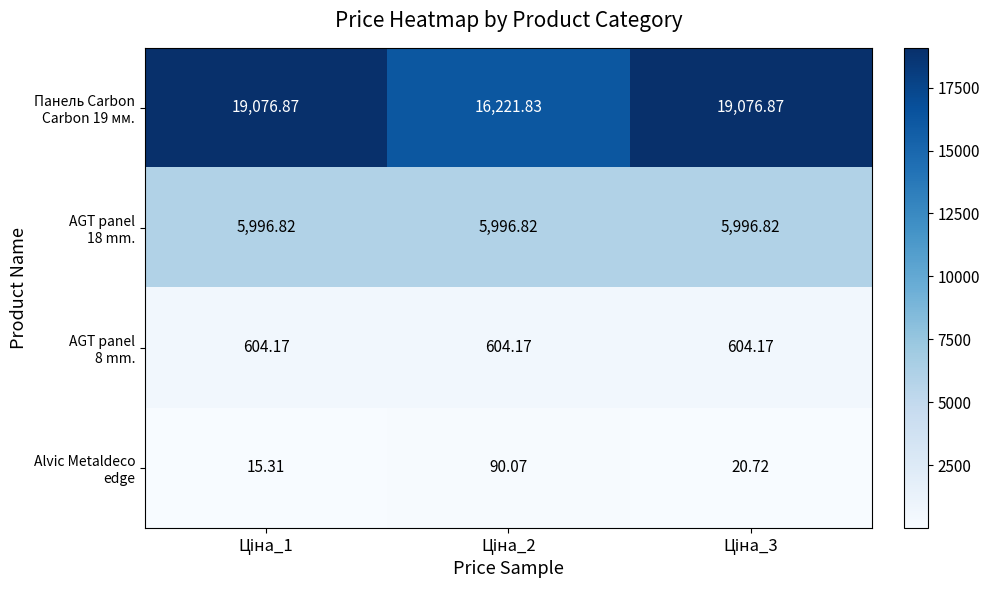

Count the number of data series in this chart.

4